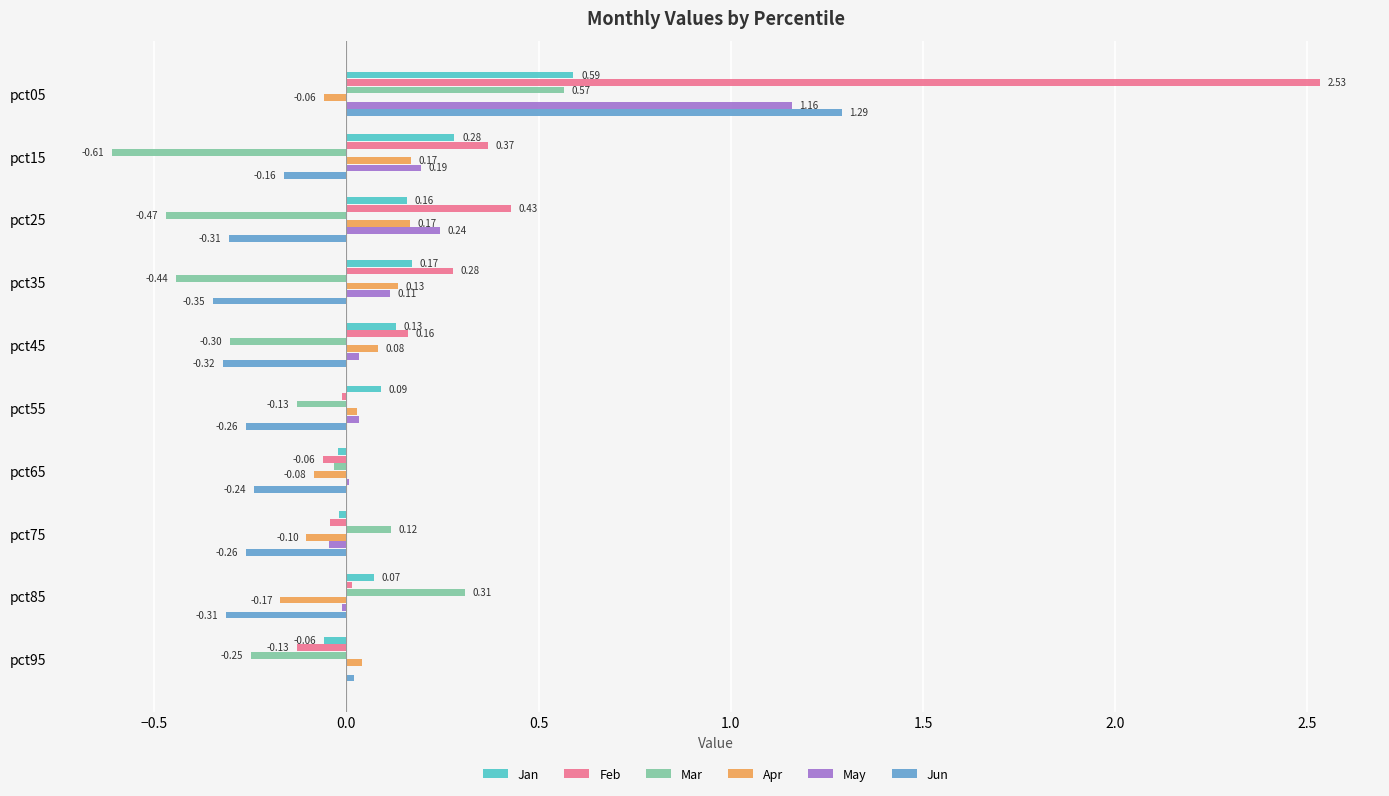

Is the value of Apr at pct65 greater than the value of Jun at pct45?

Yes